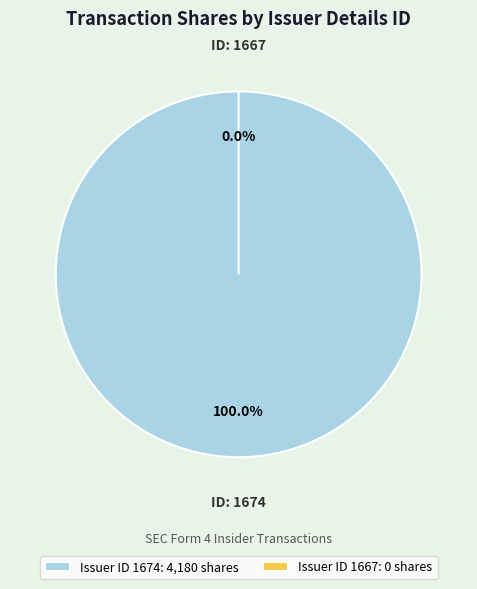

How many segments does this pie chart have?

2